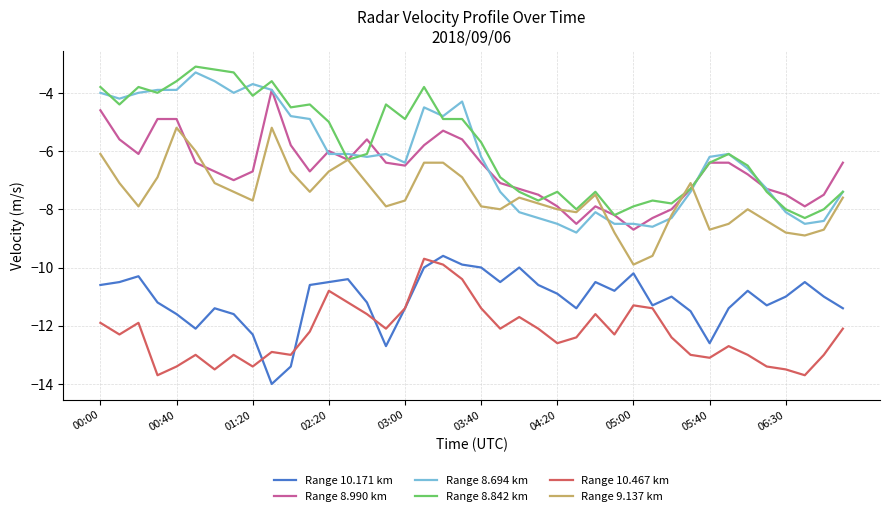

True or false: Range 8.990 km and Range 10.171 km cross at least once.

False